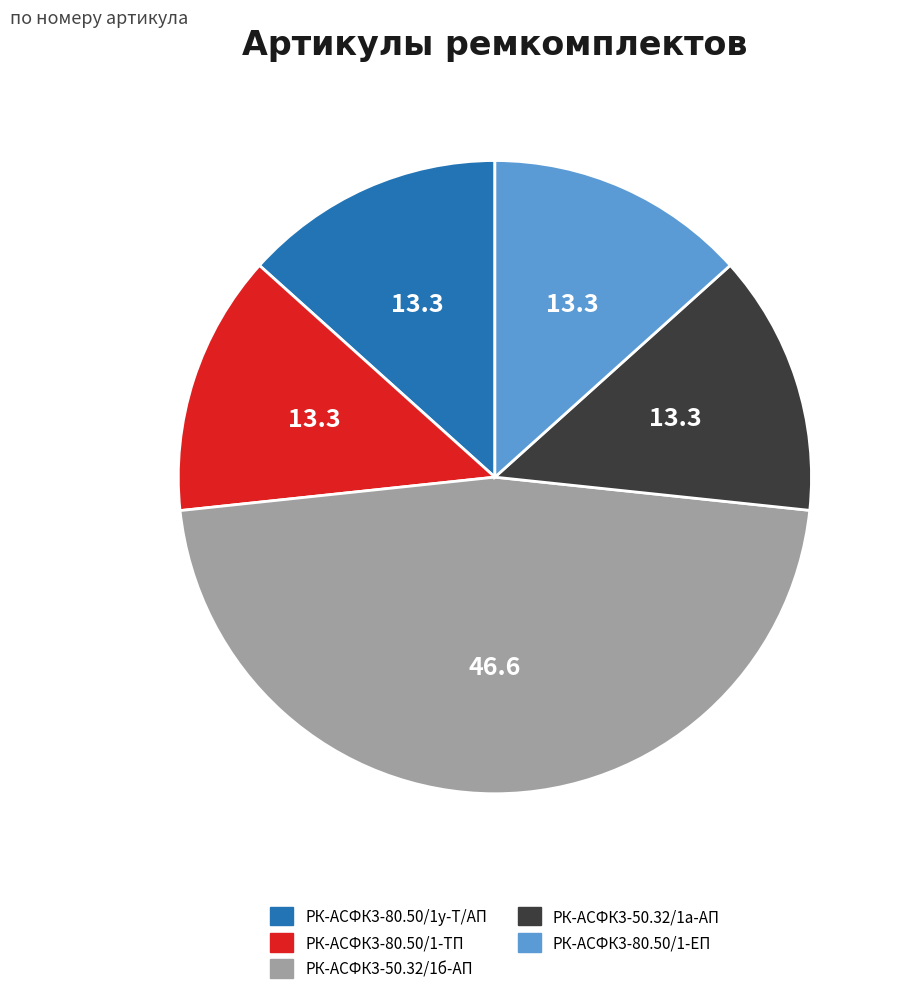

Approximately how many times larger is the value at РК-АСФК3-50.32/1б-АП compared to РК-АСФК3-80.50/1-ТП?

3.5